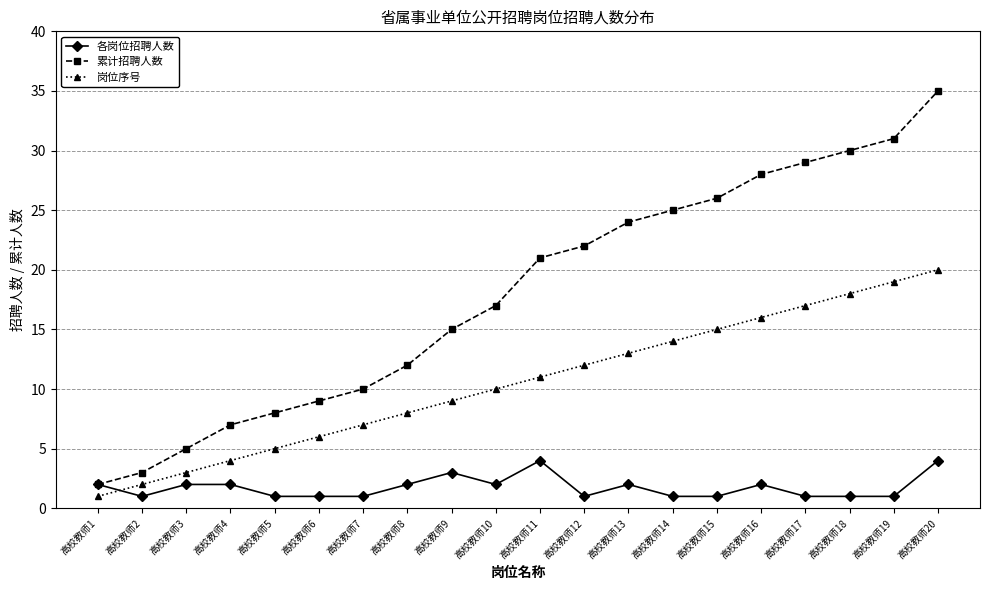

Rank the series at 高校教师12 from highest to lowest value.

累计招聘人数, 岗位序号, 各岗位招聘人数